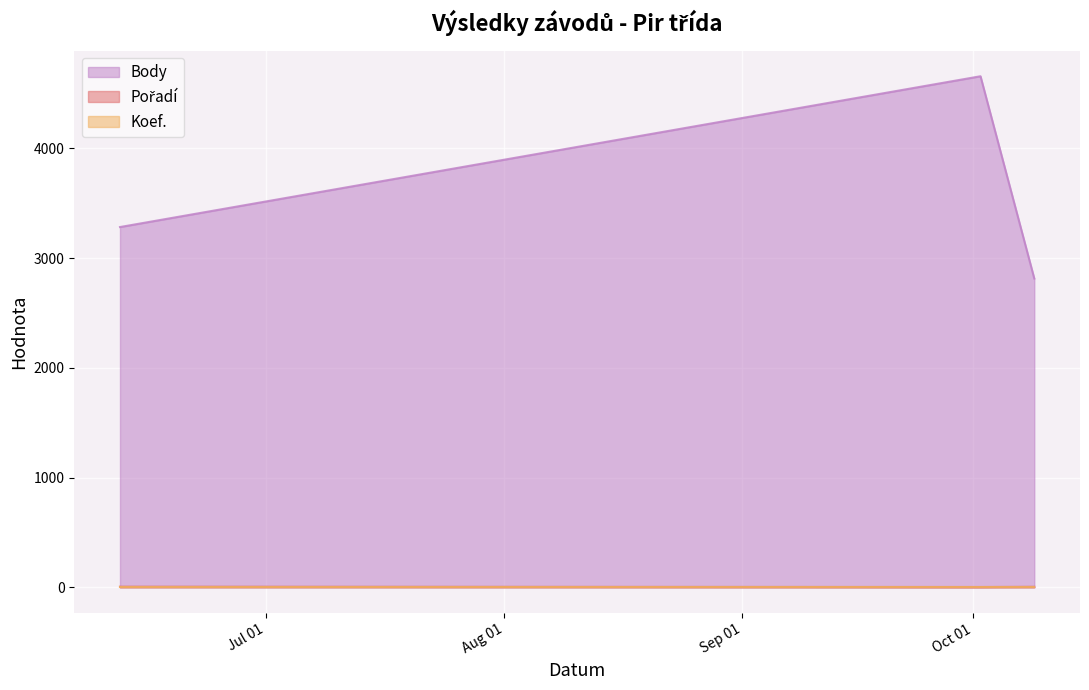

At which label is Body closest to 3735?

2021-06-12